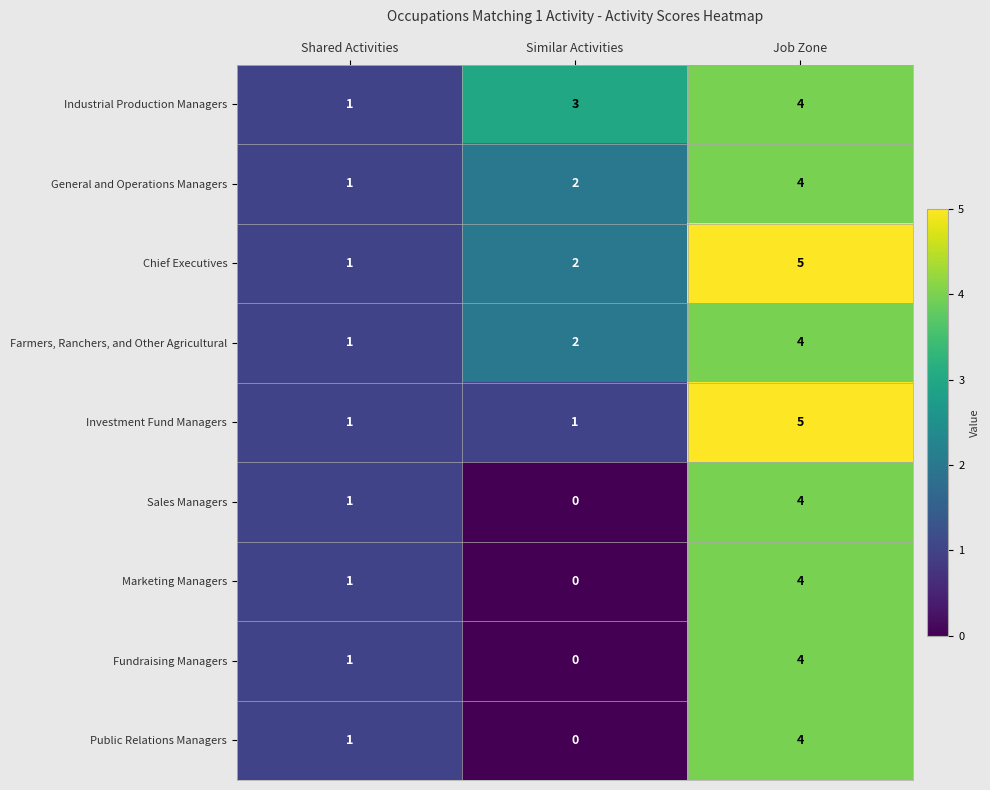

At how many categories does at least one series exceed 0?

3